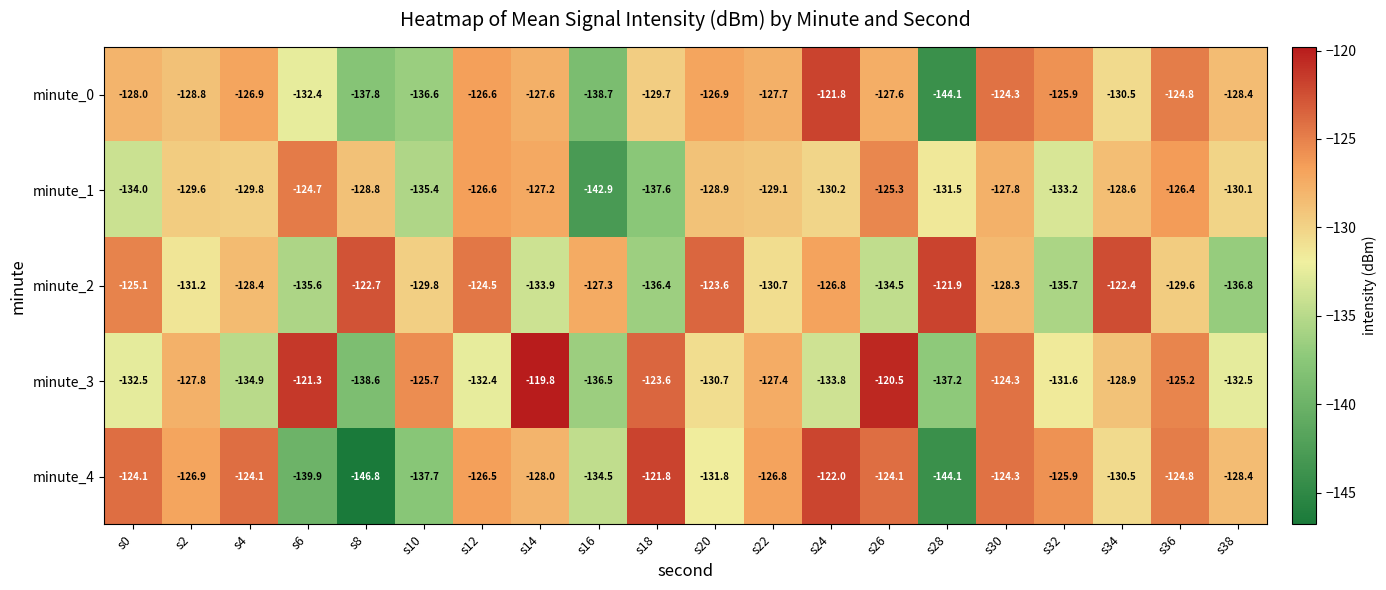

What is the total value across all series at s34?

-640.9